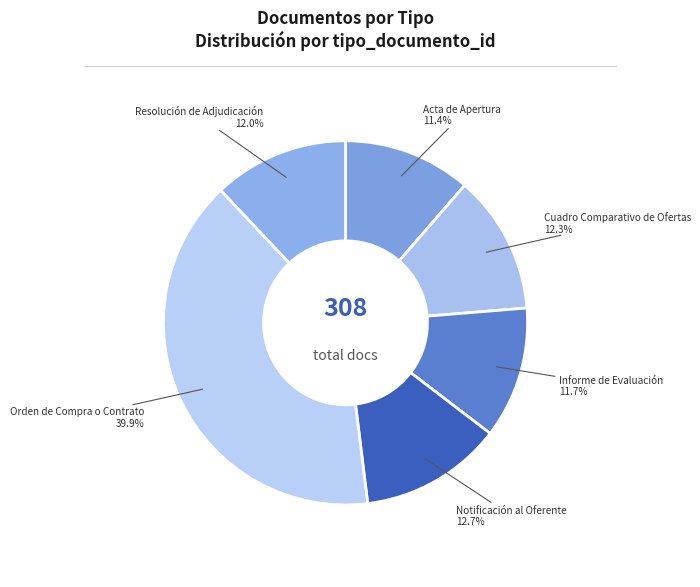

What percentage is NOT represented by Resolución de Adjudicación?

88.0%